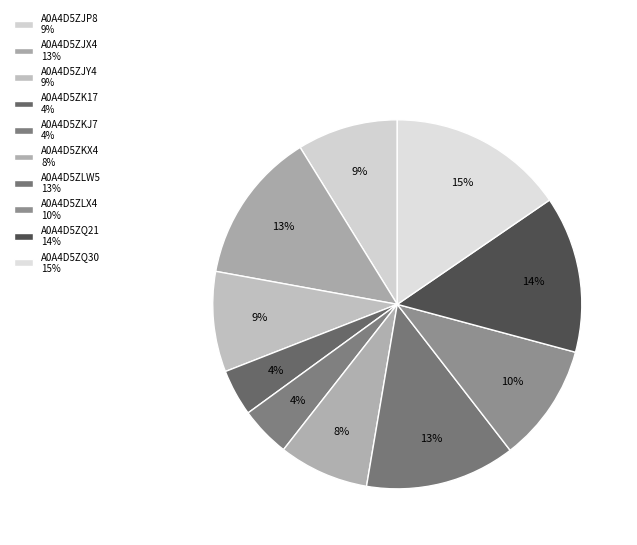

To the nearest percent, what is the combined percentage of A0A4D5ZJP8 and A0A4D5ZLX4?

19%